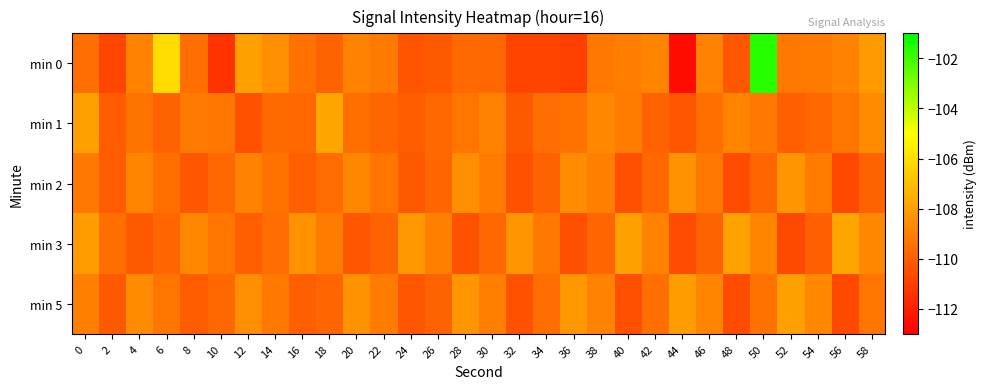

Reading left to right, transcribe all the data shown in this chart.

min 0: 0=-109.5	2=-110.8	4=-108.9	6=-106.1	8=-109.5	10=-111.4	12=-108.0	14=-108.5	16=-109.4	18=-109.9	20=-108.9	22=-109.1	24=-110.3	26=-110.2	28=-109.7	30=-109.7	32=-110.8	34=-110.8	36=-111.0	38=-109.2	40=-109.1	42=-108.8	44=-112.6	46=-108.9	48=-110.3	50=-101.6	52=-109.2	54=-109.1	56=-108.9	58=-108.1
min 1: 0=-108.0	2=-110.1	4=-109.4	6=-109.9	8=-109.1	10=-109.2	12=-110.4	14=-109.7	16=-109.8	18=-107.8	20=-109.5	22=-109.8	24=-110.1	26=-109.7	28=-109.3	30=-108.9	32=-110.2	34=-109.6	36=-109.4	38=-108.7	40=-109.1	42=-109.9	44=-110.3	46=-109.5	48=-108.8	50=-109.2	52=-110.0	54=-109.7	56=-109.3	58=-108.6
min 2: 0=-109.2	2=-110.1	4=-108.8	6=-109.5	8=-110.3	10=-109.7	12=-108.9	14=-109.4	16=-110.0	18=-109.6	20=-108.7	22=-109.3	24=-110.2	26=-109.8	28=-108.5	30=-109.1	32=-110.4	34=-109.9	36=-108.6	38=-109.0	40=-110.5	42=-109.7	44=-108.4	46=-109.2	48=-110.6	50=-109.8	52=-108.3	54=-109.1	56=-110.7	58=-109.9
min 3: 0=-108.1	2=-109.5	4=-110.2	6=-109.8	8=-108.7	10=-109.3	12=-110.0	14=-109.6	16=-108.4	18=-109.1	20=-110.3	22=-109.9	24=-108.2	26=-109.0	28=-110.4	30=-109.7	32=-108.3	34=-109.2	36=-110.5	38=-109.8	40=-108.0	42=-108.9	44=-110.6	46=-109.9	48=-107.9	50=-108.8	52=-110.7	54=-110.0	56=-107.8	58=-108.7
min 5: 0=-109.0	2=-110.2	4=-108.6	6=-109.3	8=-110.1	10=-109.7	12=-108.5	14=-109.2	16=-110.0	18=-109.8	20=-108.4	22=-109.1	24=-110.3	26=-109.9	28=-108.3	30=-109.0	32=-110.4	34=-109.6	36=-108.2	38=-108.9	40=-110.5	42=-109.5	44=-108.1	46=-108.8	48=-110.6	50=-109.4	52=-108.0	54=-108.7	56=-110.7	58=-109.3